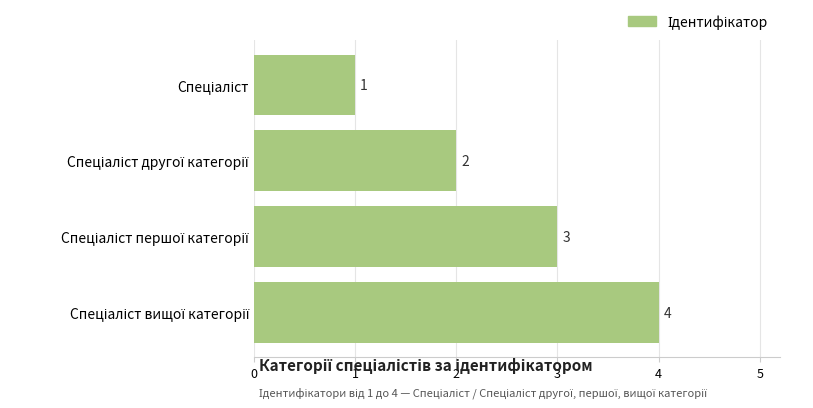

How many values are between 2 and 4?

3